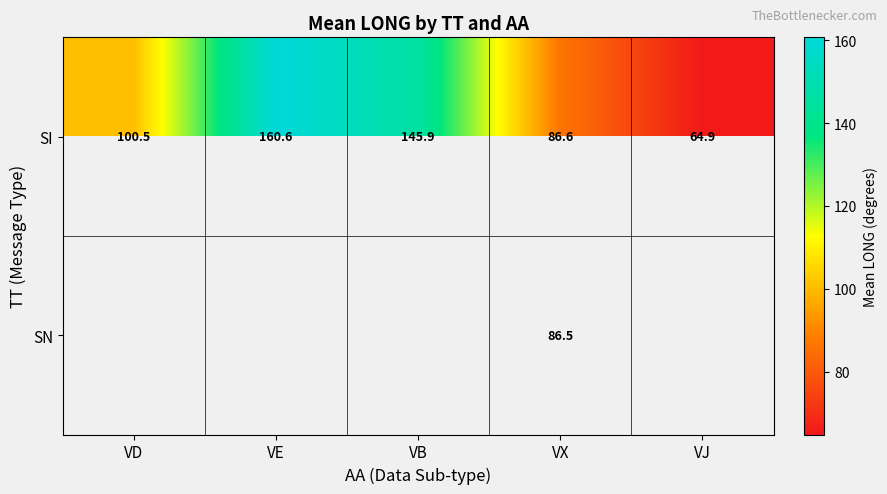

Which has a higher value, VD or VX?

VD